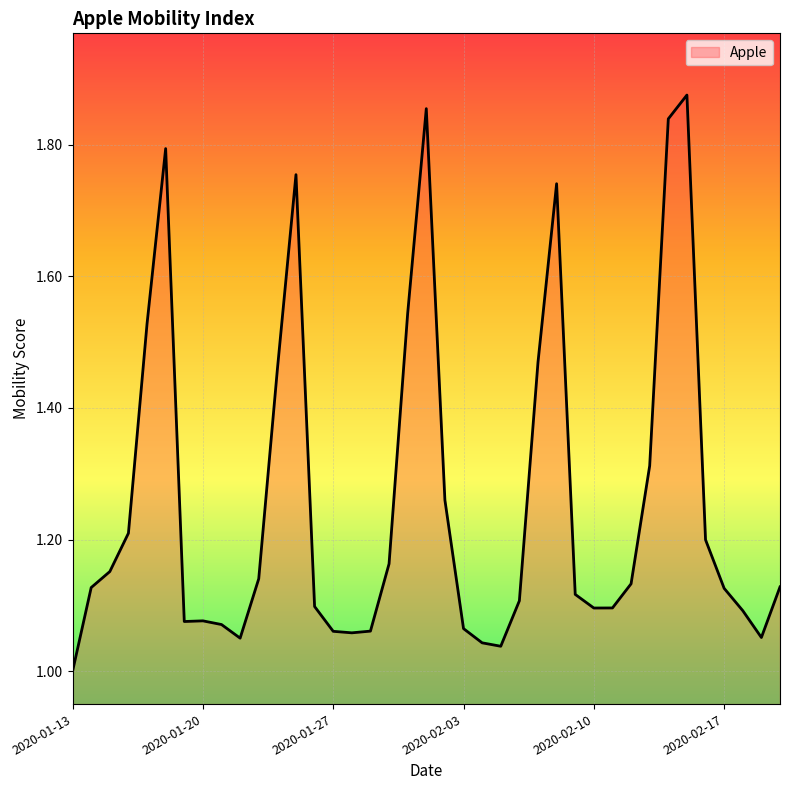

How many series are shown in this chart?

1